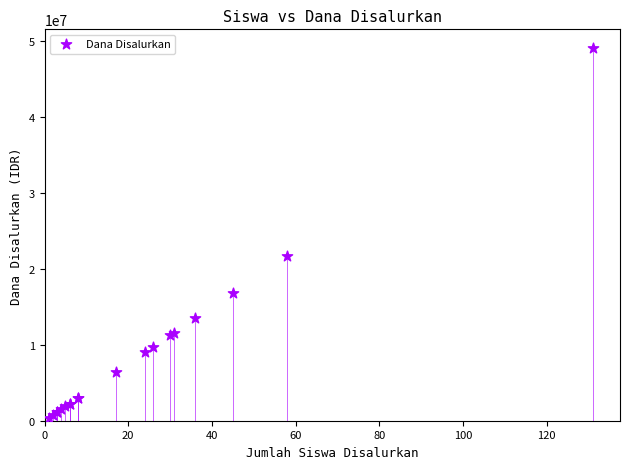

What Y value in the scatter plot is closest to 24750000?

21750000